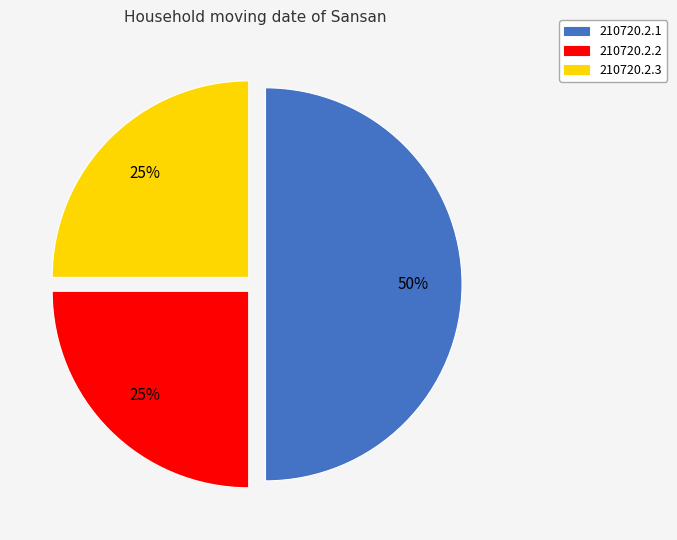

What is the ratio of the value at 210720.2.3 to the value at 210720.2.2?

1.0